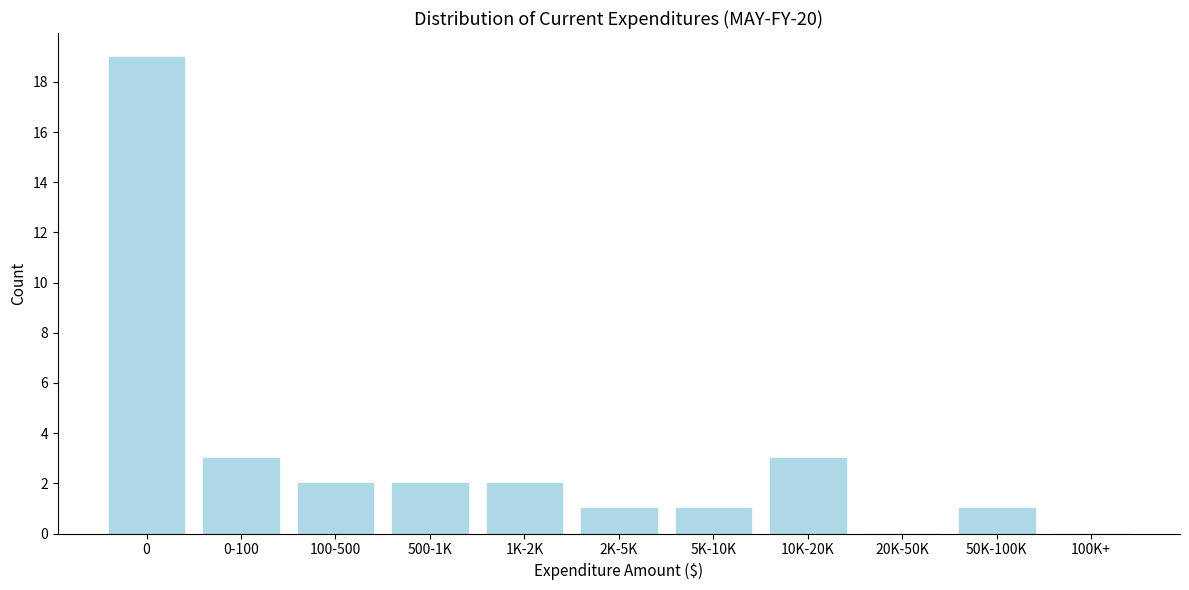

Reading right to left, list all the values displayed in this chart.

100K+=0	50K-100K=1	20K-50K=0	10K-20K=3	5K-10K=1	2K-5K=1	1K-2K=2	500-1K=2	100-500=2	0-100=3	0=19